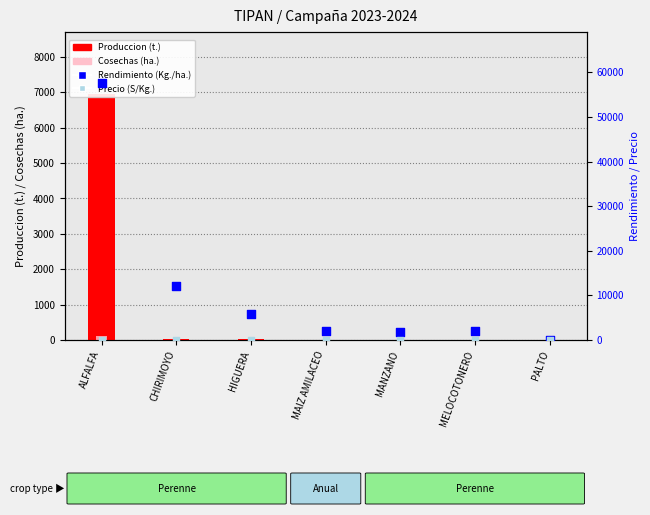

What are all the series names shown in the legend?

Produccion (t.), Cosechas (ha.), Rendimiento (Kg./ha.), Precio (S/Kg.)